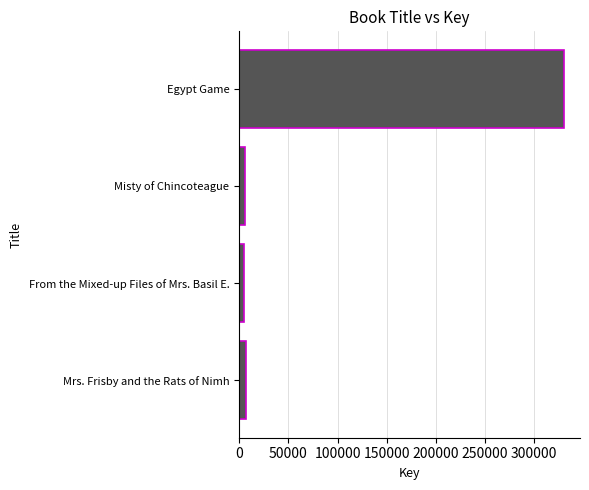

Are the bars grouped side by side (vs. stacked)?

No